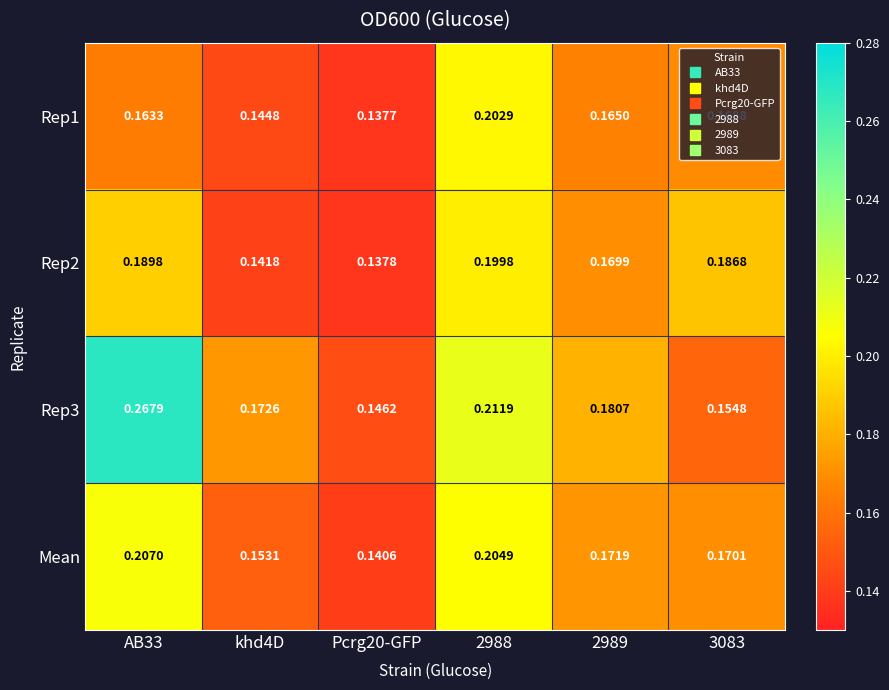

Count the number of data series in this chart.

4